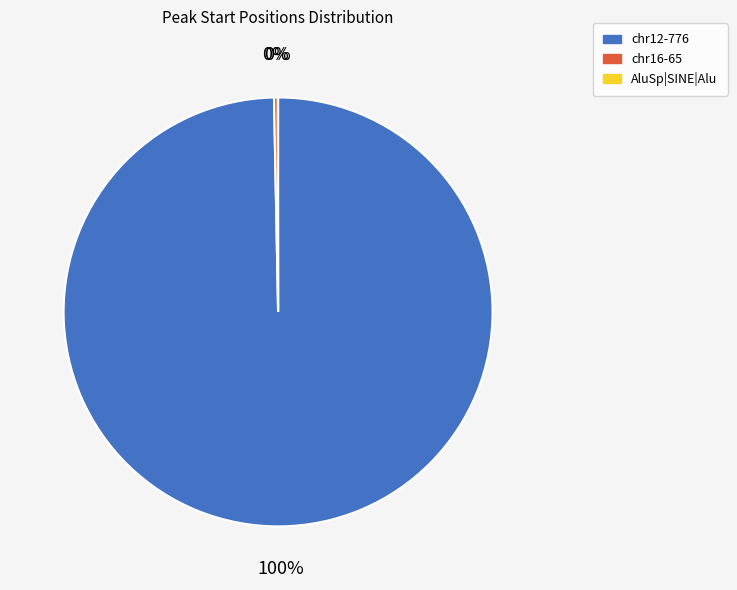

To the nearest percent, what is the difference between the largest and smallest slice percentages?

100%